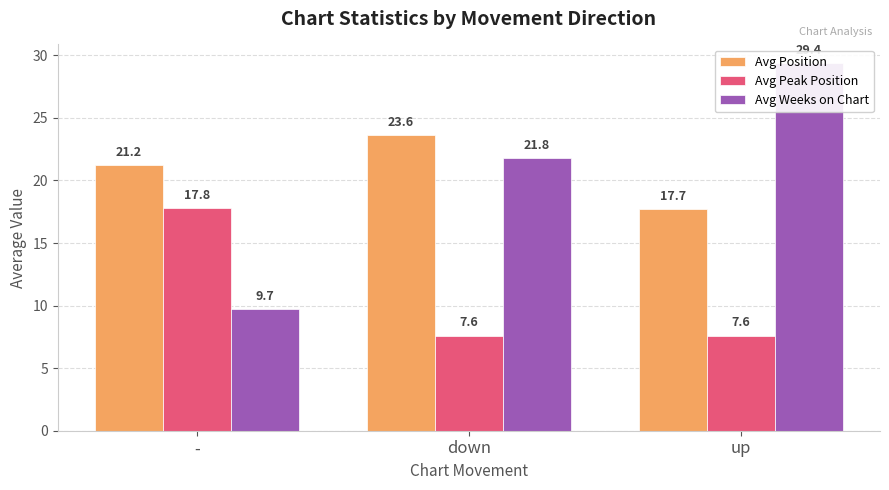

What is the greatest value displayed?

29.4